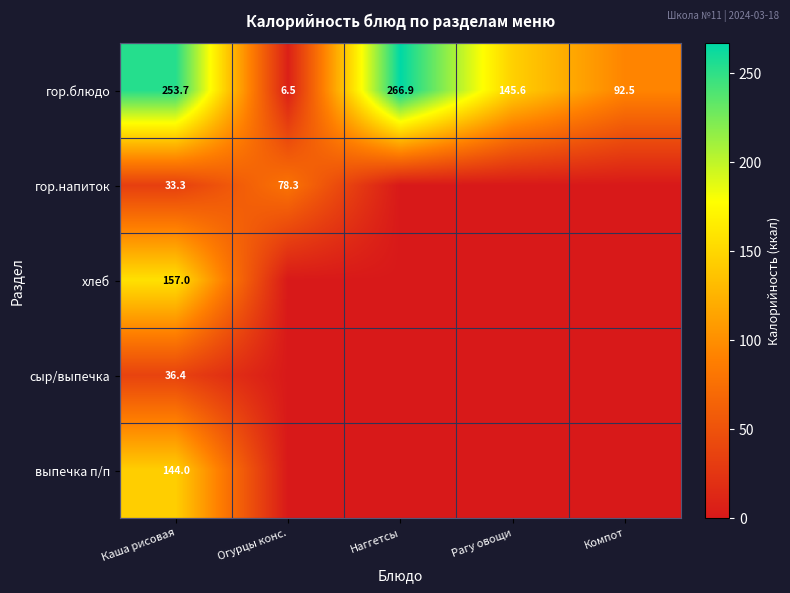

What is the difference between the гор.блюдо values at Компот and Каша рисовая?

161.2